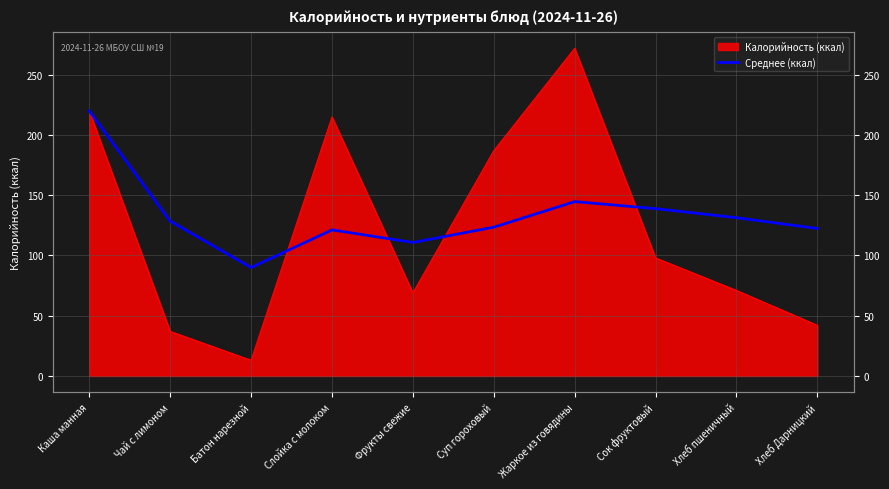

How many lines are shown in the chart?

1